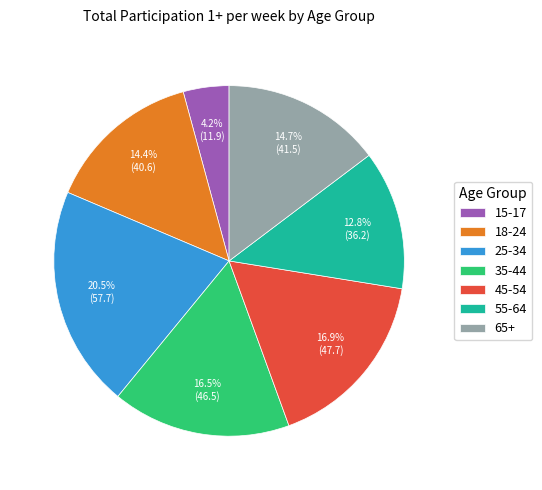

Between 65+ and 35-44, which is larger?

35-44